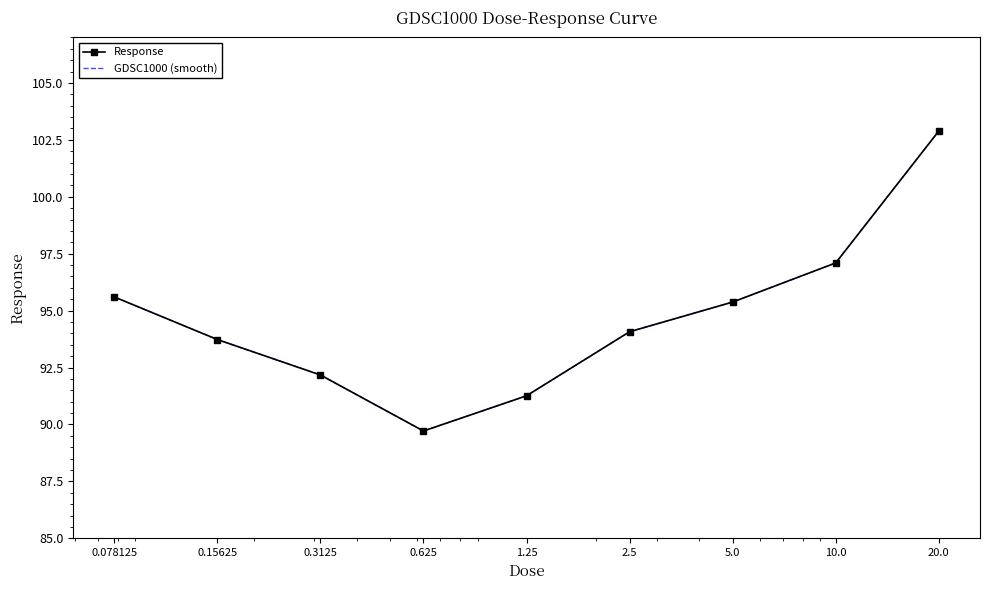

True or false: GDSC1000 (smooth) and Response intersect in this chart.

False